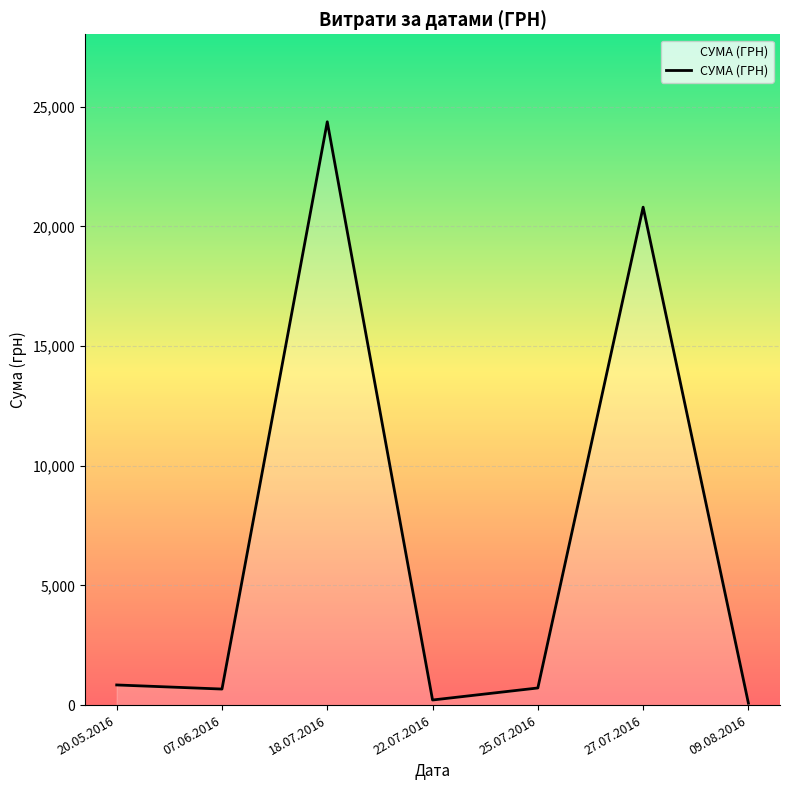

What is the sum of the values at 27.07.2016 and 20.05.2016?

21643.0